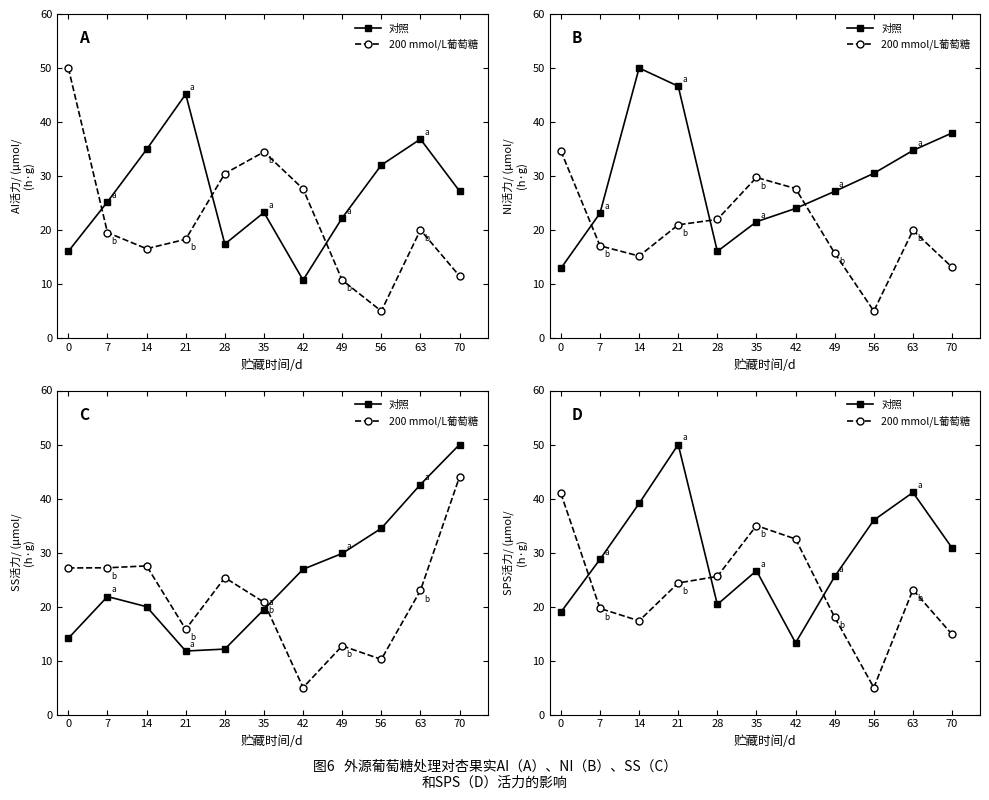

In 200 mmol/L葡萄糖, how many points are higher than both neighbors (excluding endpoints)?

2